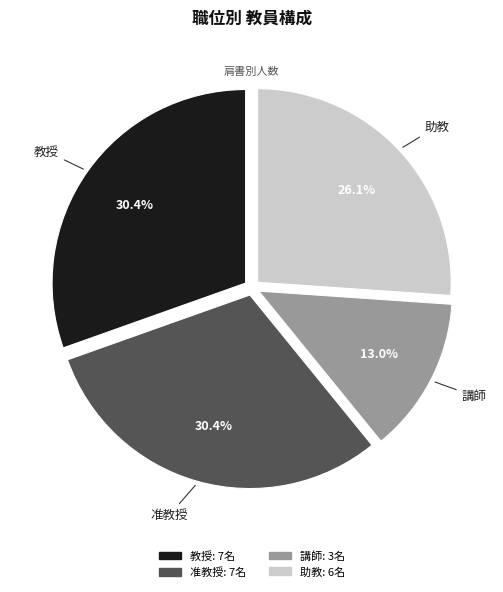

To the nearest percent, what is the difference between the largest and smallest slice percentages?

17%